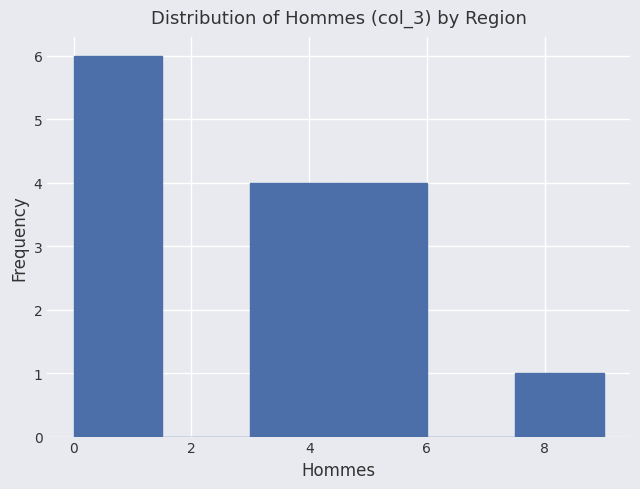

Reading left to right, list every bar in this chart as the range it spans on the x-axis followed by its height. Neither the bar edges nor the heights are printed on the chart, so give them approximately, as read against the axes.

0.0 to 1.5: 6
1.5 to 3.0: 0
3.0 to 4.5: 4
4.5 to 6.0: 4
6.0 to 7.5: 0
7.5 to 9.0: 1